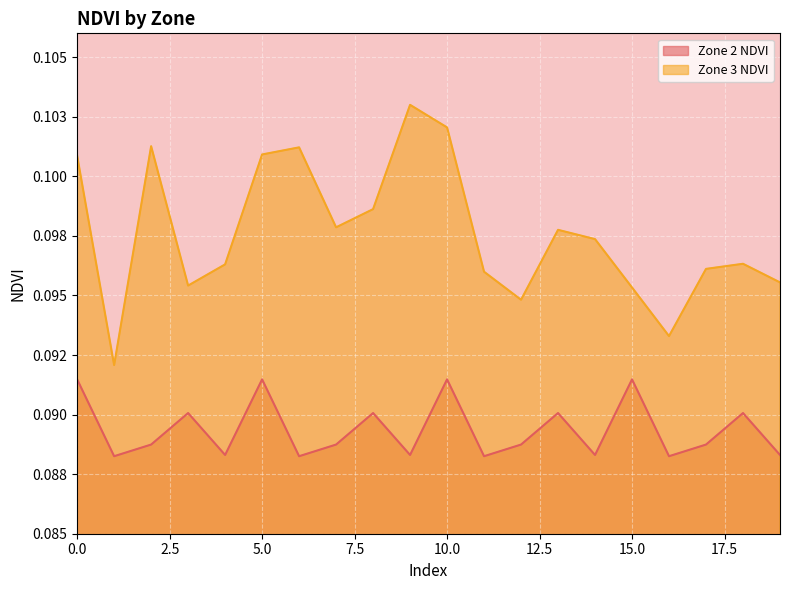

Rank the series by their maximum value, from lowest to highest.

Zone 2 NDVI, Zone 3 NDVI